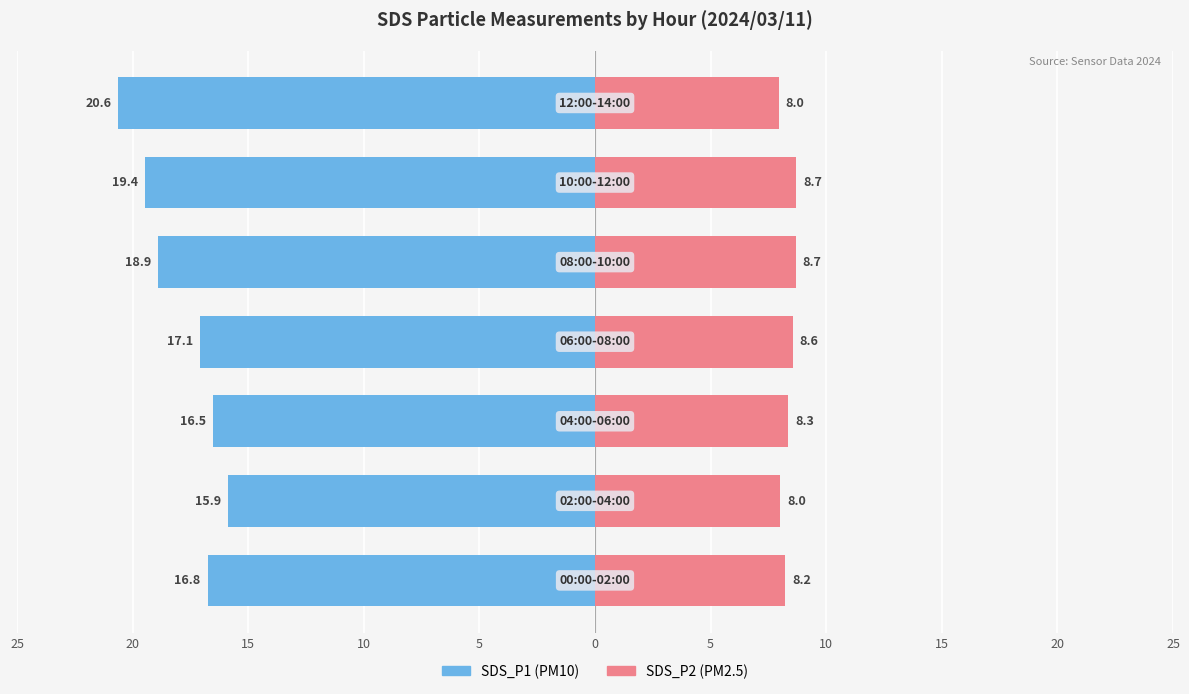

Which series has the largest range (max minus min)?

SDS_P1